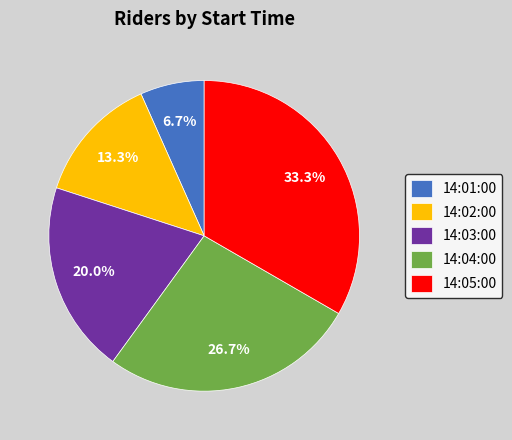

How many segments does this pie chart have?

5